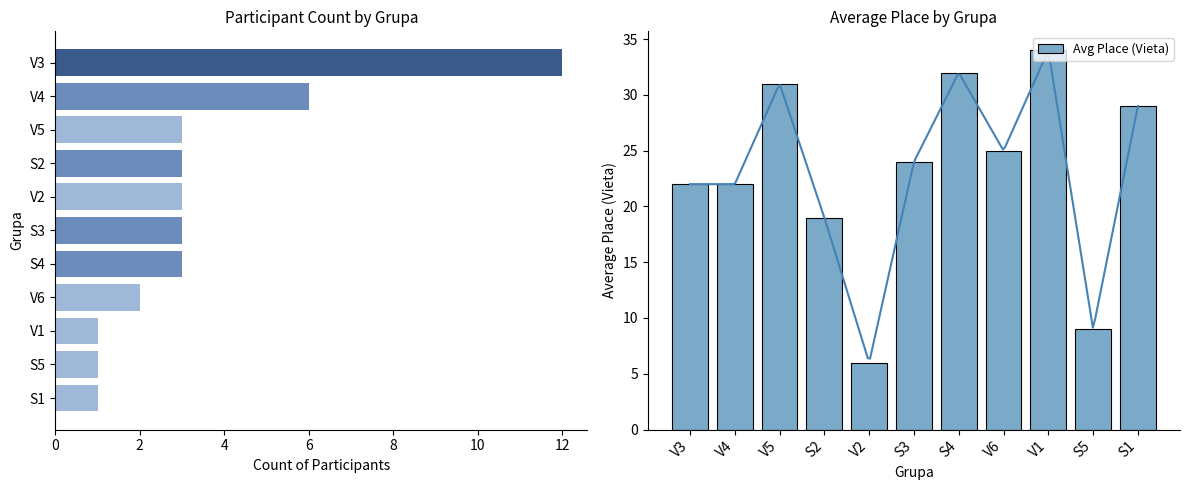

At which label does Avg Place (Vieta) reach its peak?

V1